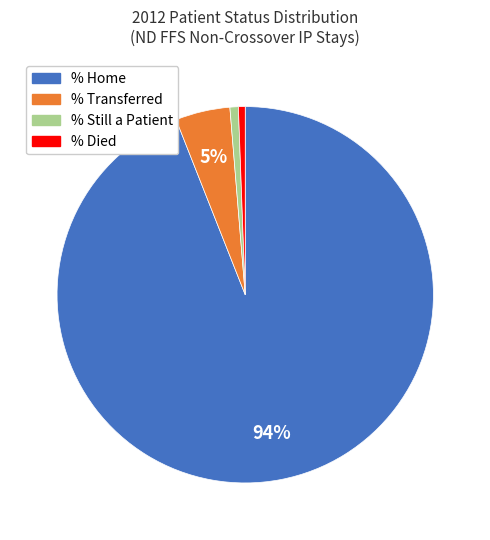

To the nearest percent, what is the average slice percentage?

25%